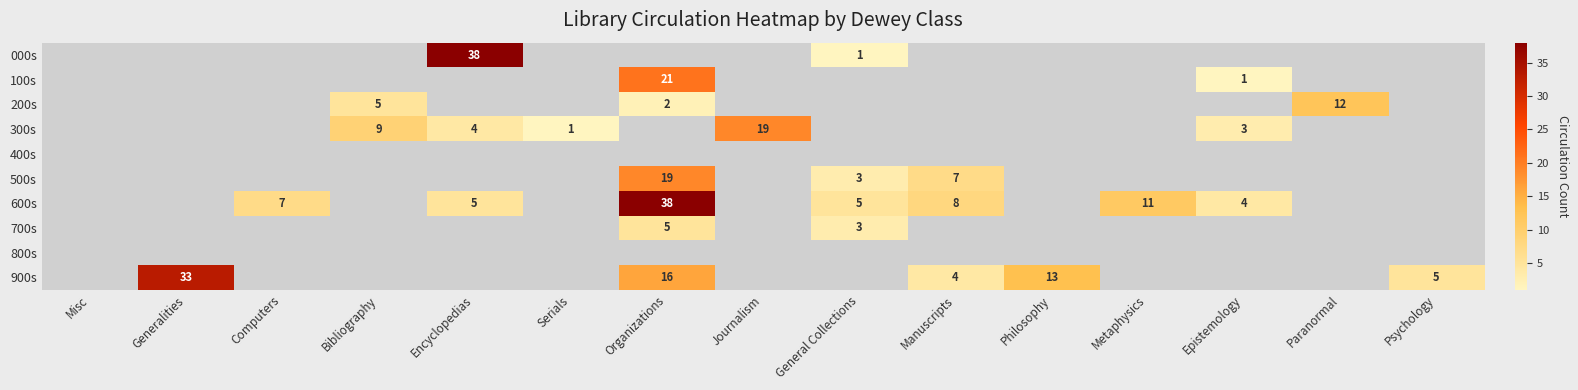

How many data points in 300s are above 3?

3